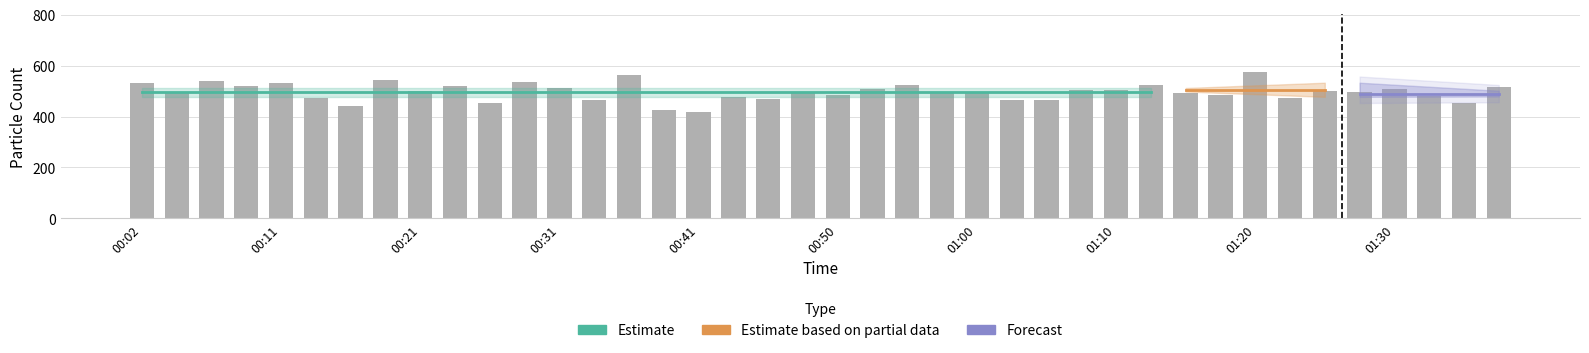

What is the difference between the maximum and minimum values?

154.7